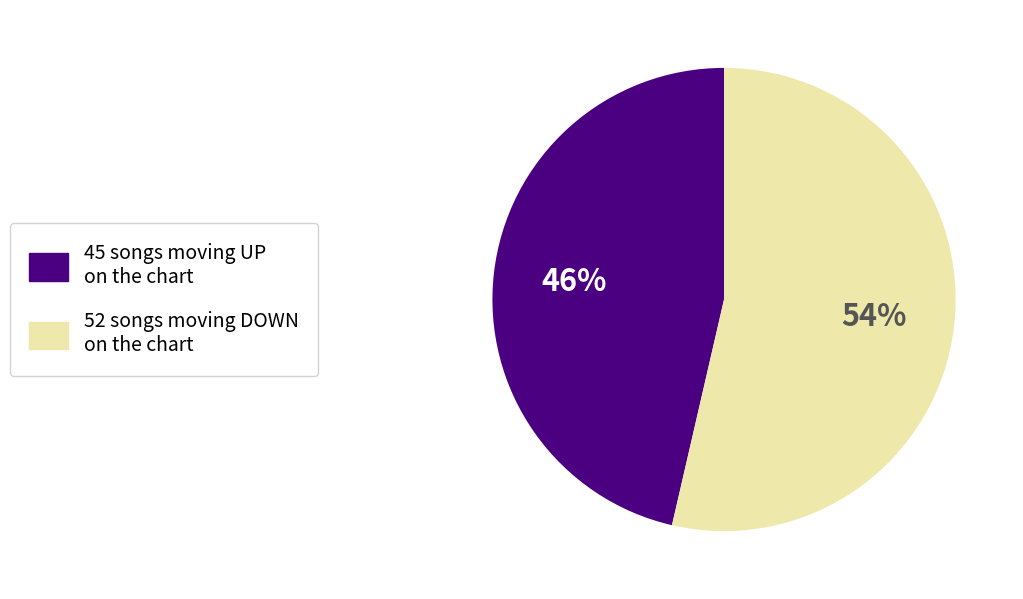

To the nearest percent, what portion does 45 songs moving UP on the chart represent?

46%